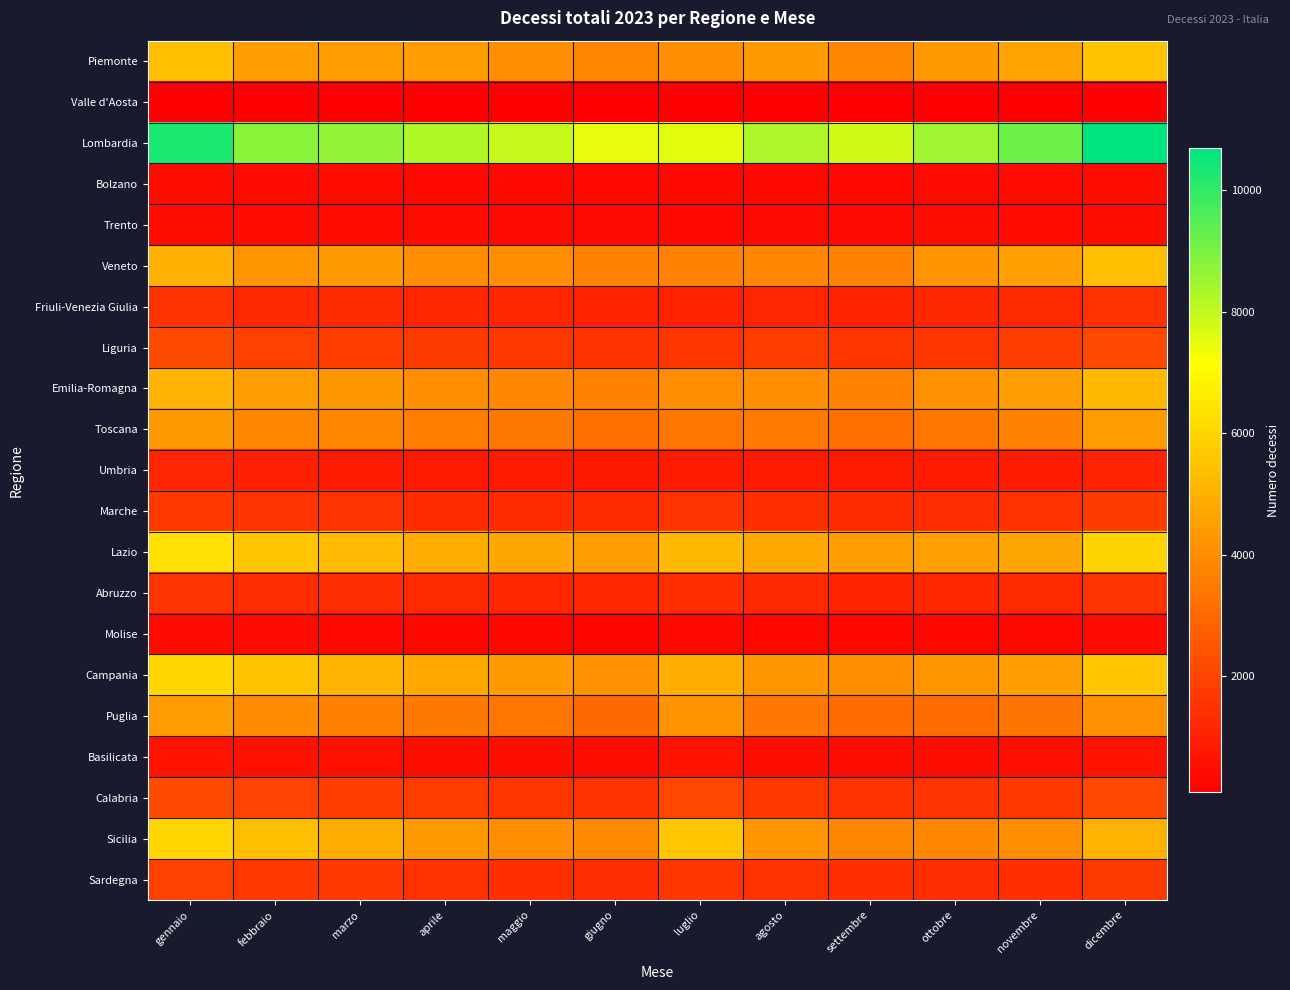

Which series has the largest total across all categories?

Lombardia